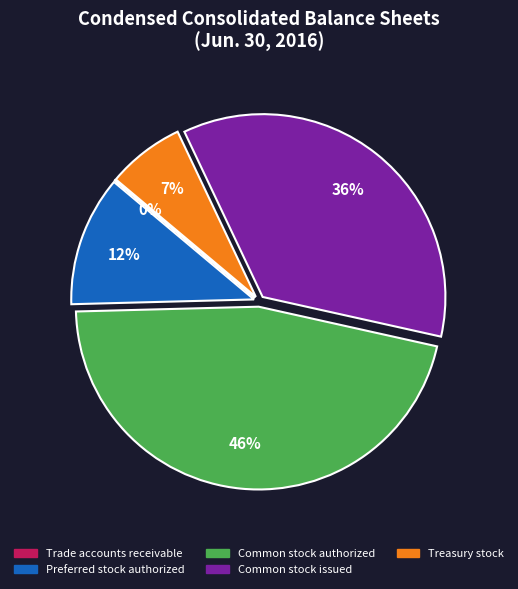

What percentage is the Common stock issued slice, to the nearest percent?

36%